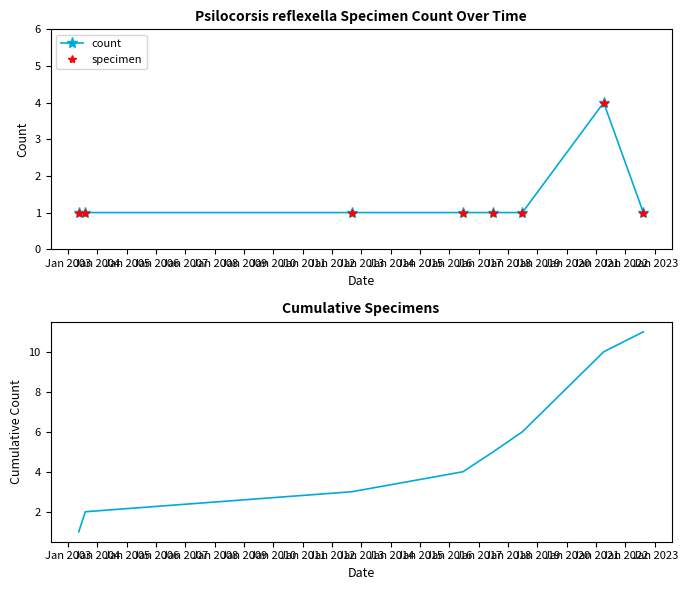

What is the average value of the count series?

1